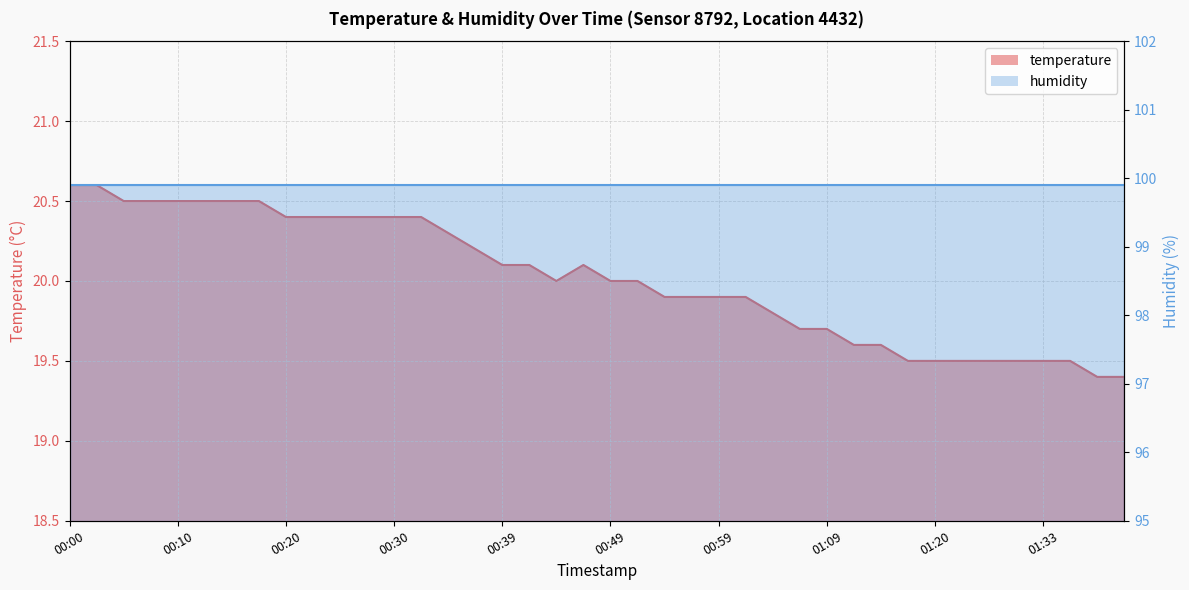

Approximately how many times larger is the value at 00:37 compared to 00:44?

1.0